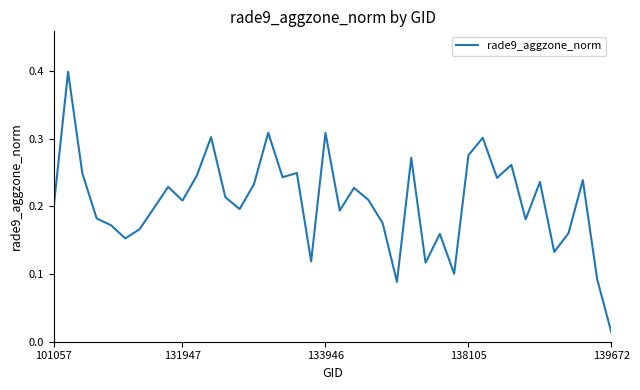

What is the greatest value displayed?

0.4